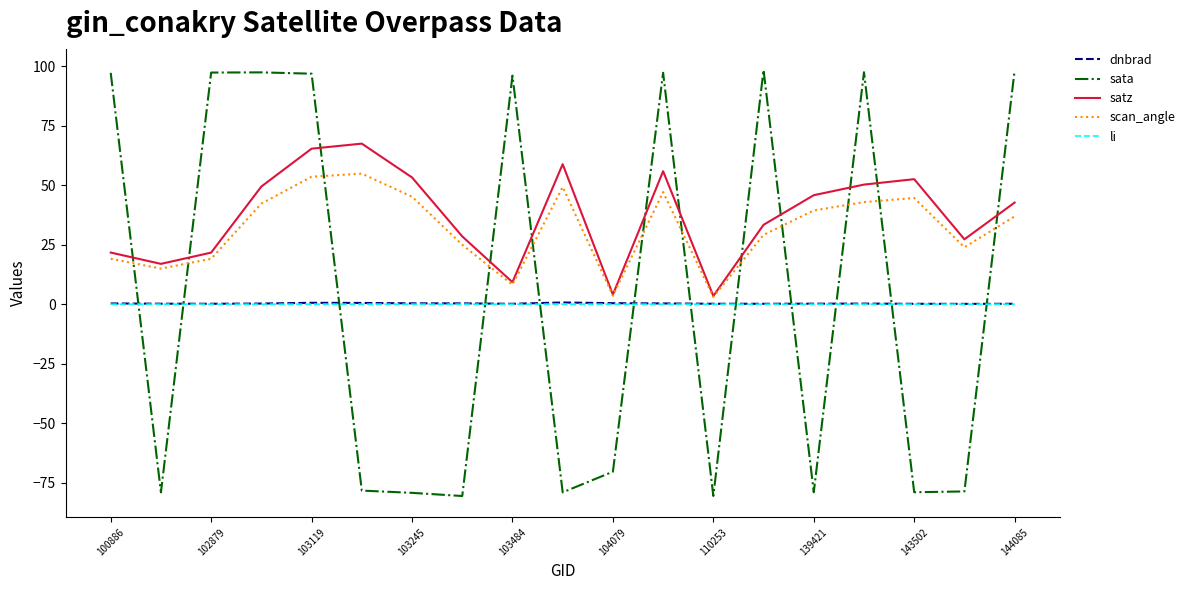

Which series has the widest spread of values?

sata